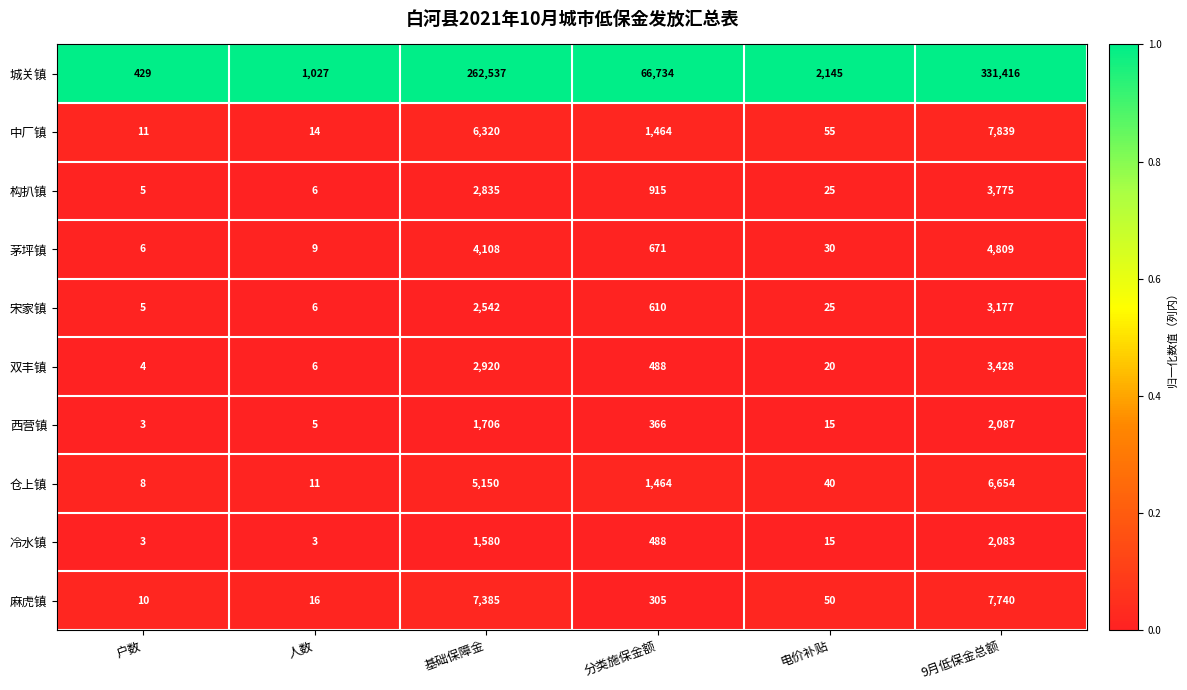

How many data points does each series have?

6